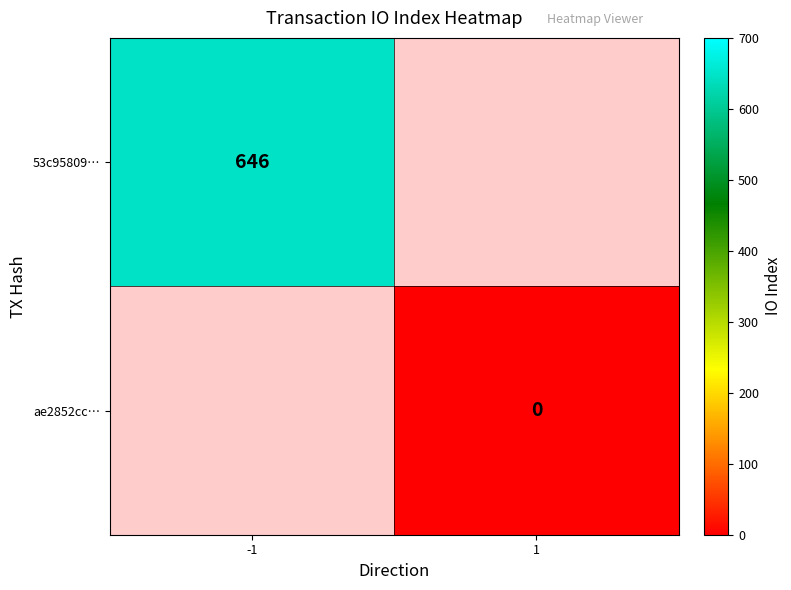

At how many categories does at least one series exceed 361?

1